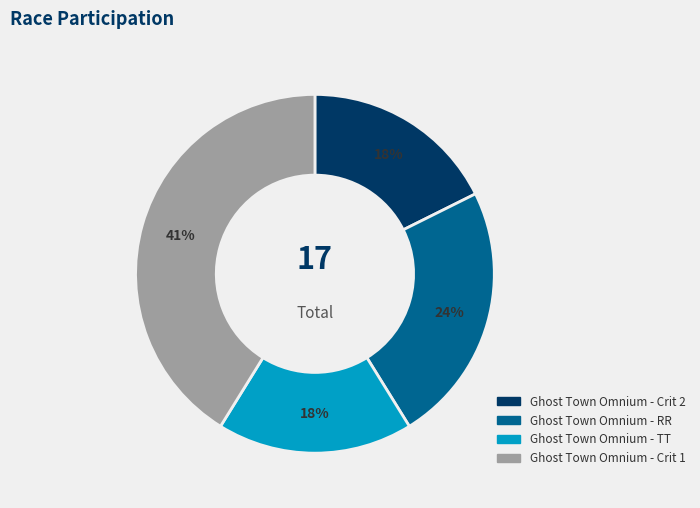

Is the sum of Ghost Town Omnium - Crit 2 and Ghost Town Omnium - TT greater than half?

No